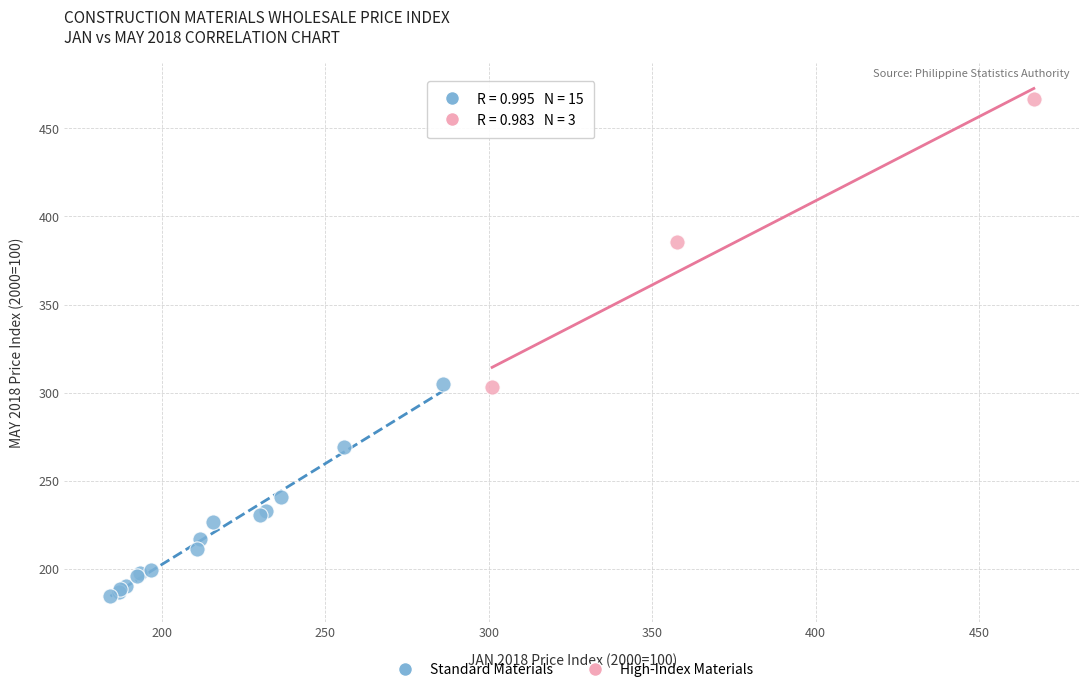

What are all the series names shown in the legend?

Standard Materials, High-Index Materials